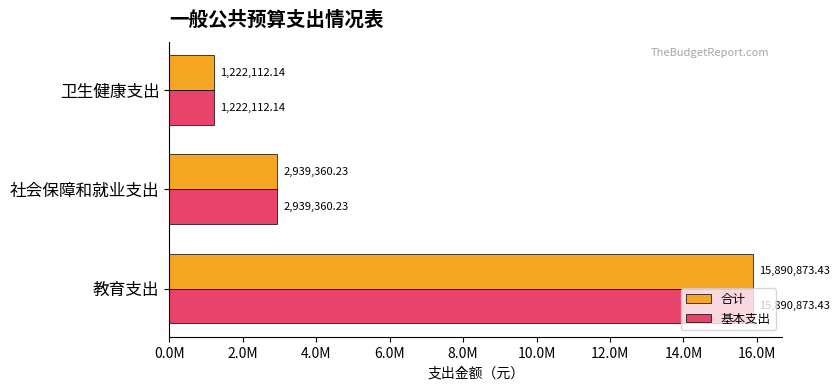

What is the difference between the second highest and minimum values in the 基本支出 series?

1717248.1